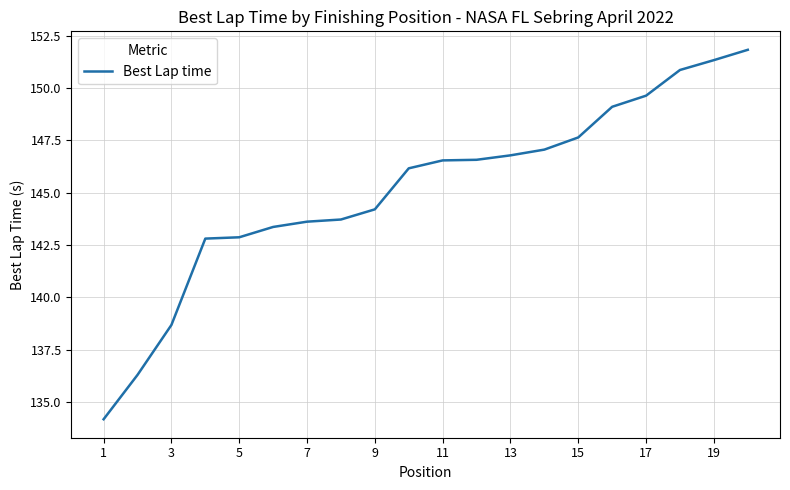

What is the minimum value shown in the chart?

134.2